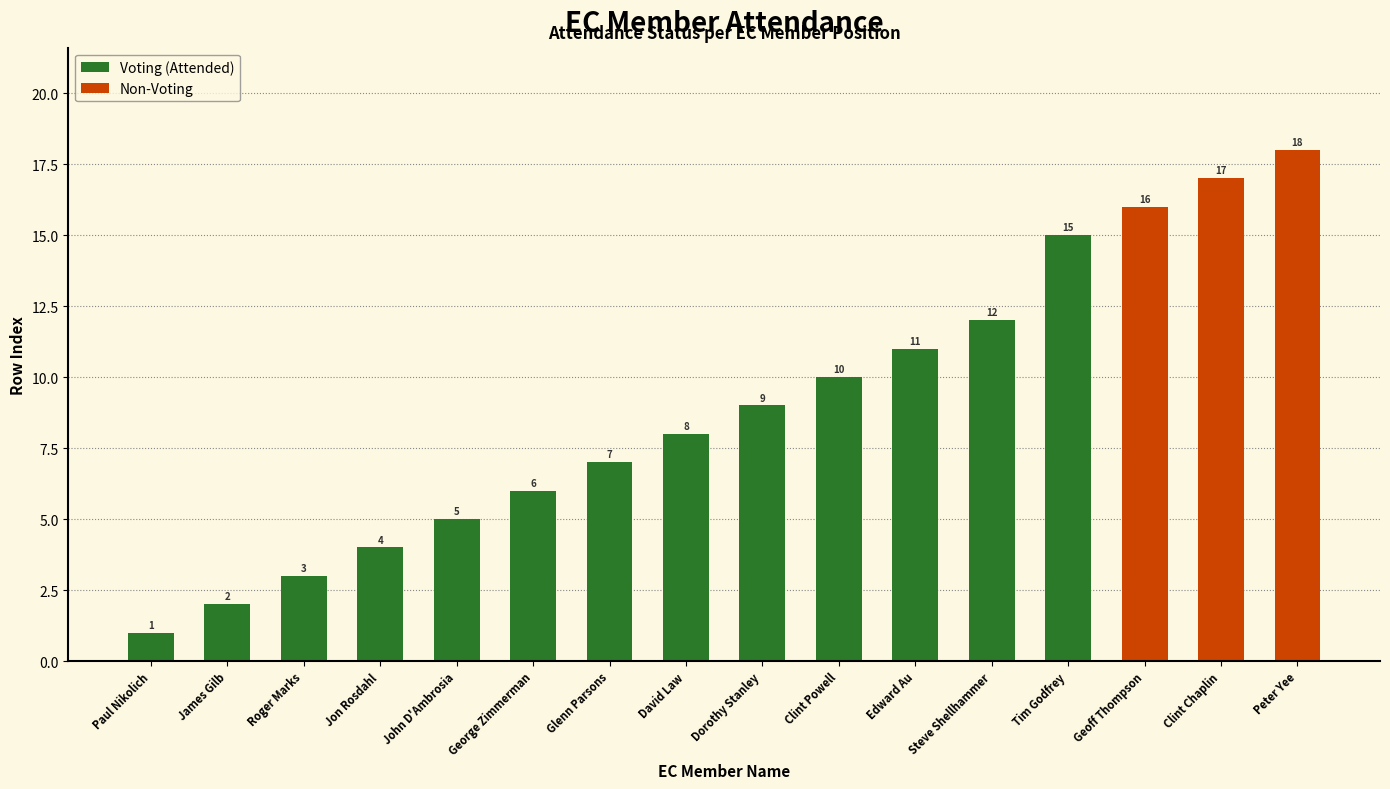

Are the bars grouped side by side (vs. stacked)?

Yes